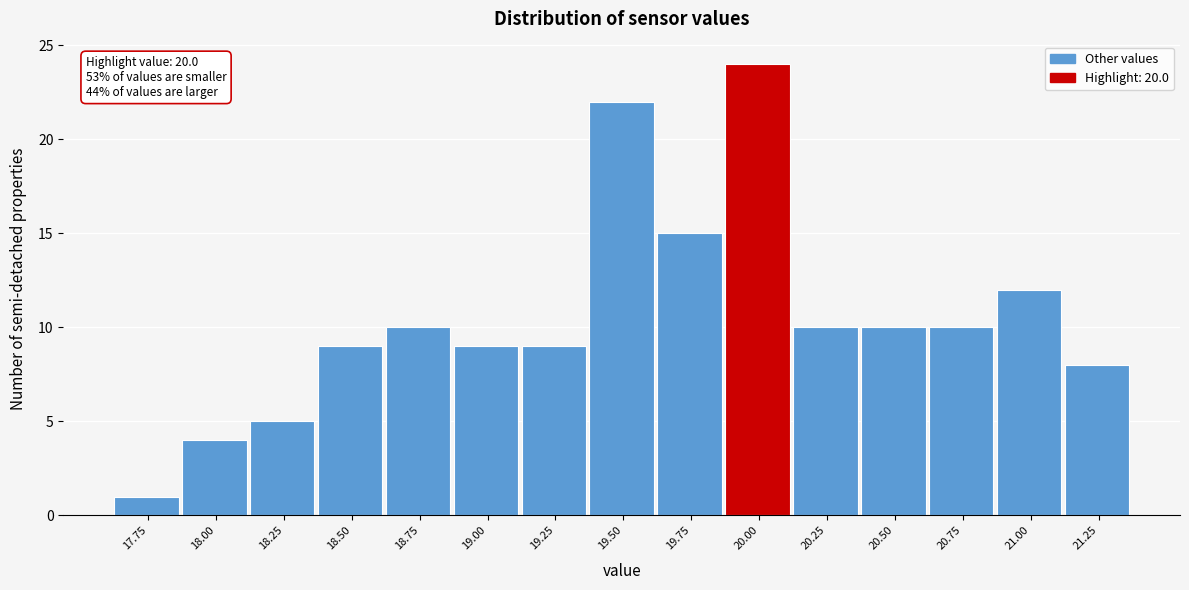

Reading left to right, what are all the values shown in this chart?

1	4	5	9	10	9	9	22	15	24	10	10	10	12	8